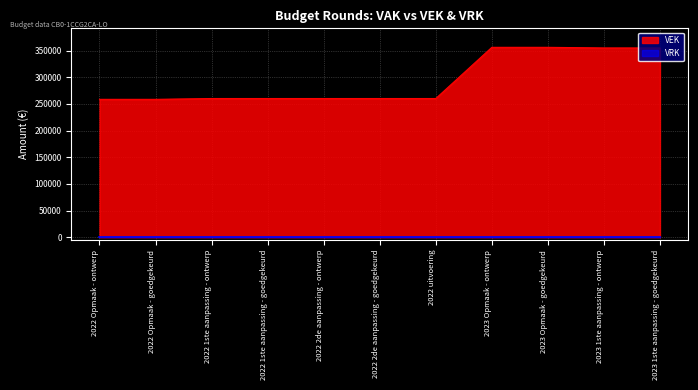

What is the difference between the maximum and minimum values?

97517